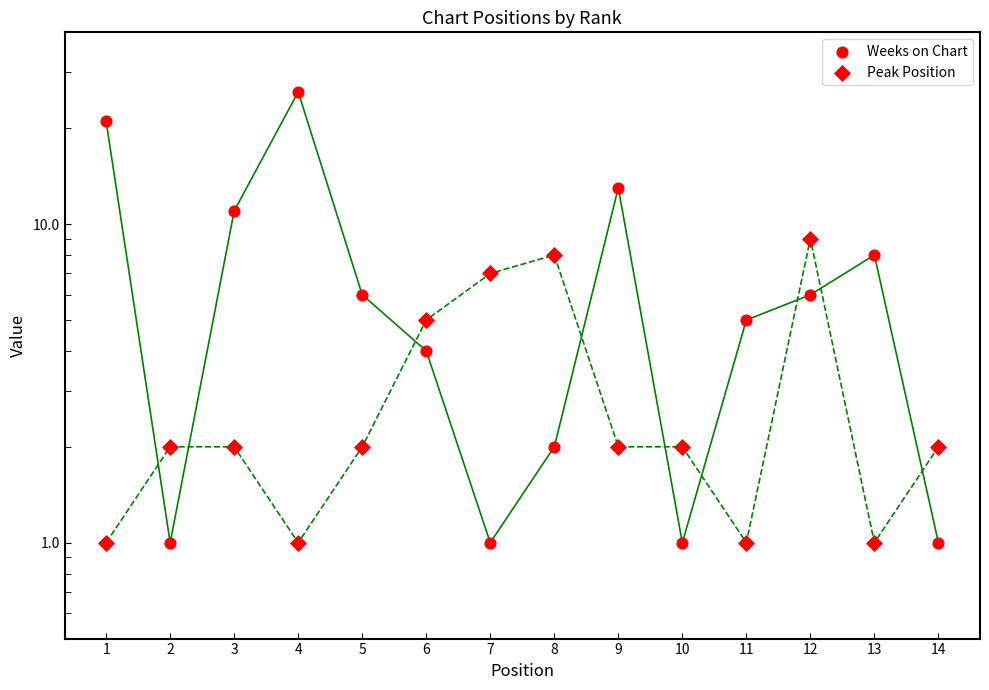

Which series has the widest spread of Y values?

Weeks on Chart